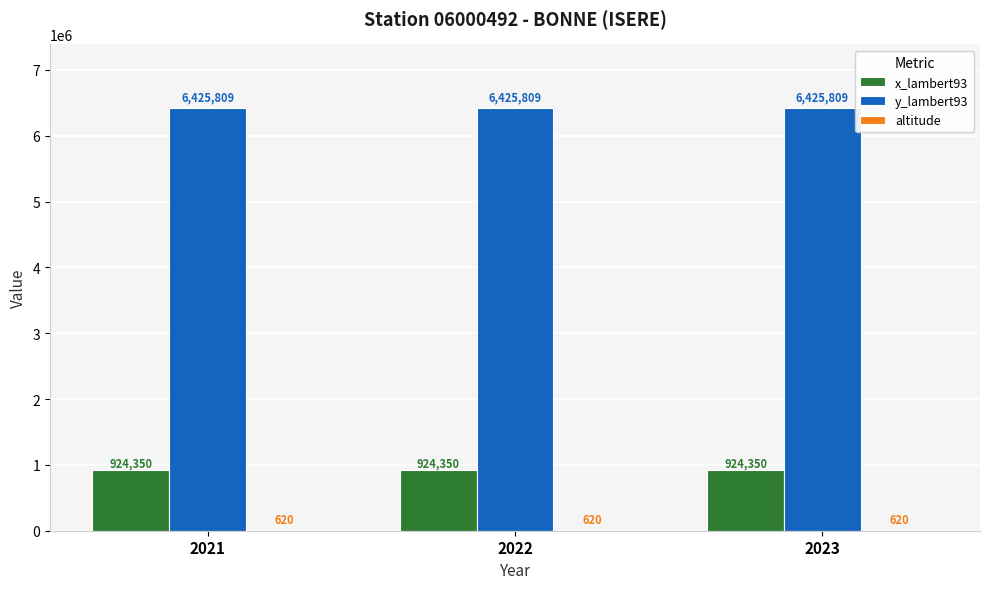

Count the number of data series in this chart.

3